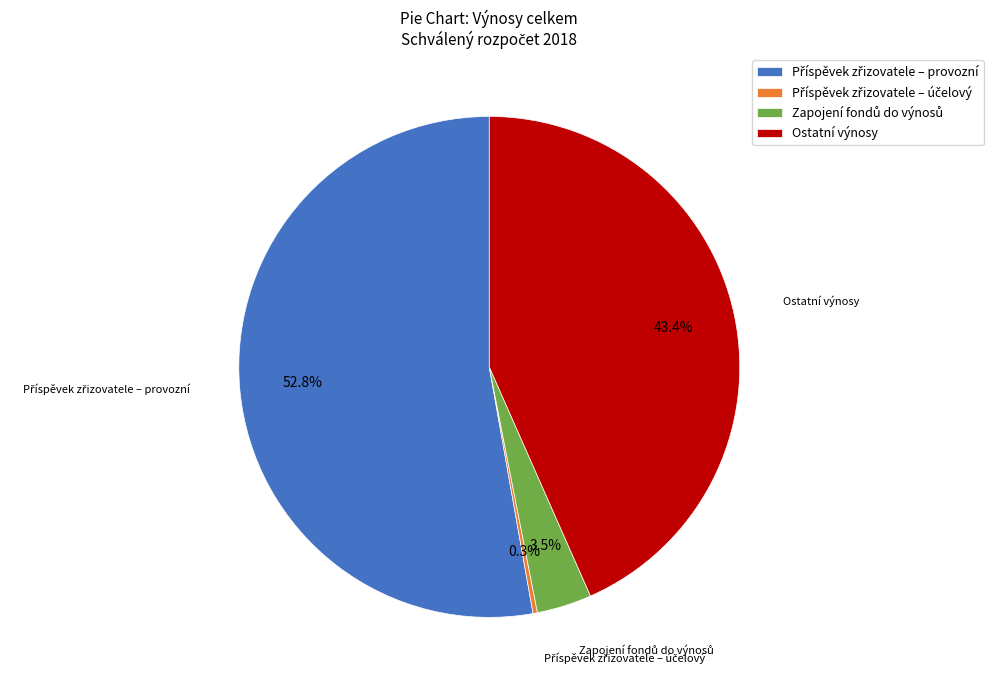

What portion of the pie excludes Ostatní výnosy?

56.6%